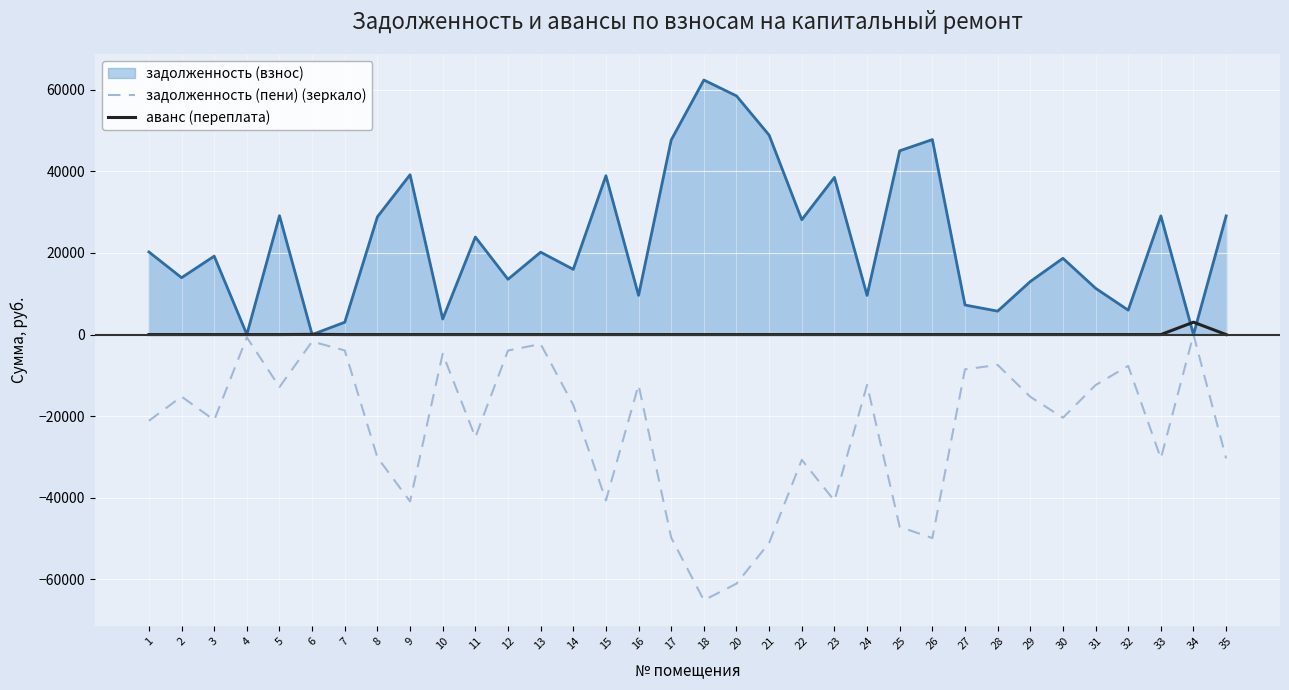

Where is the first local maximum for задолженность (пени) (зеркало)?

2